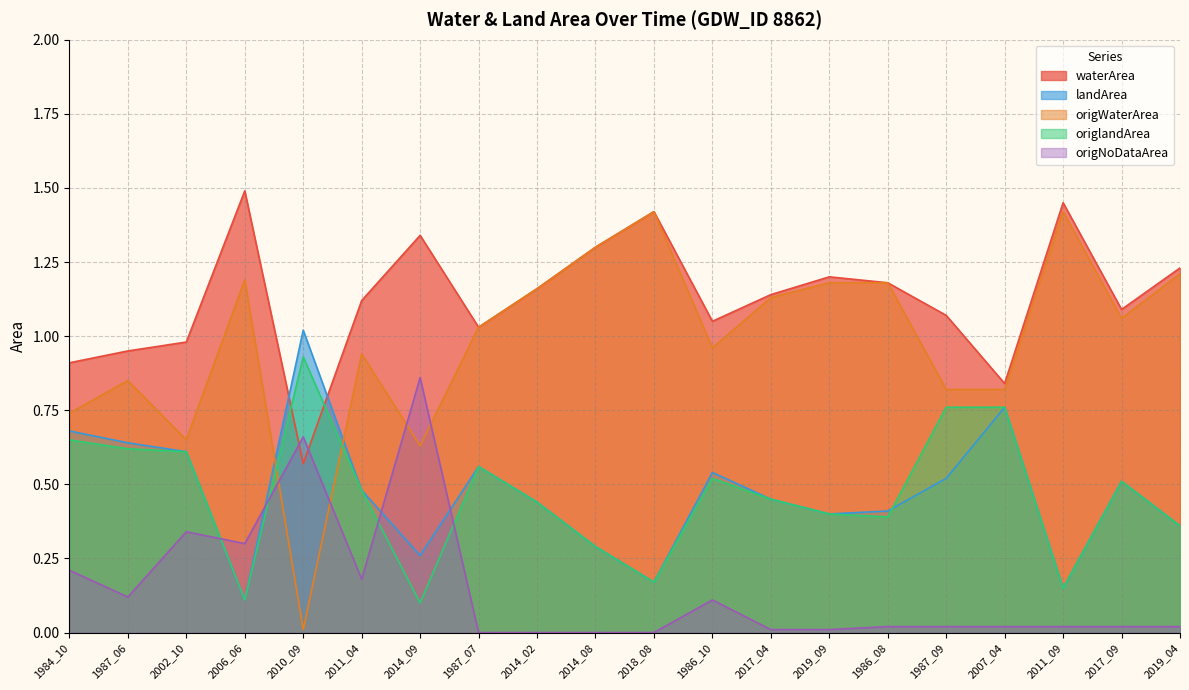

At which category is the sum across all series the highest?

2011_04